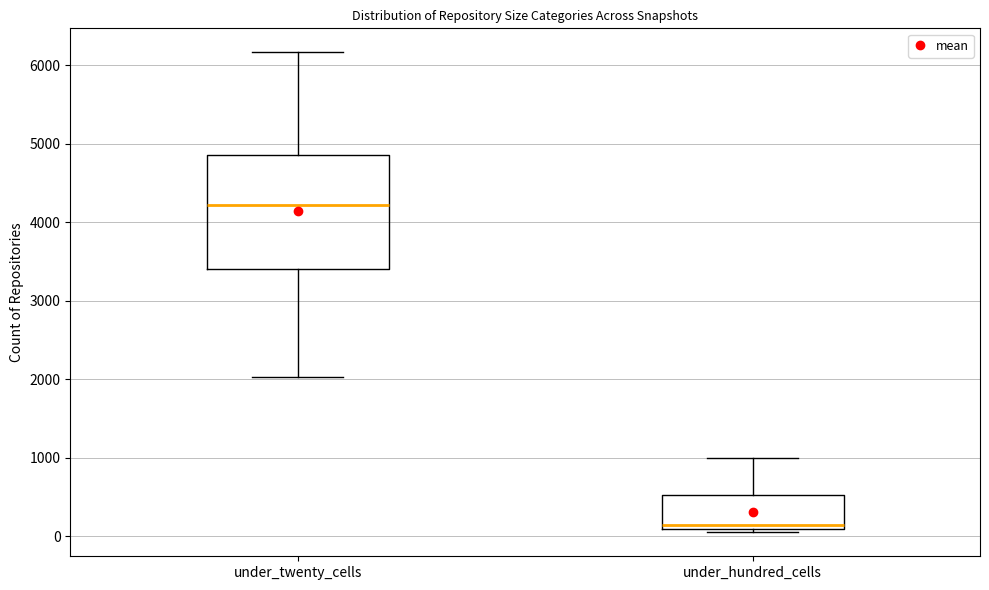

Which box is the tallest, from its lower edge to its upper edge?

under_twenty_cells